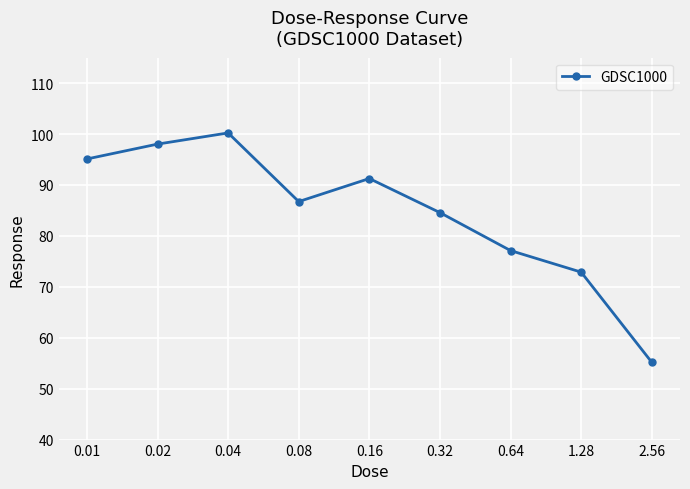

What is the difference between the second highest and minimum values?

42.8